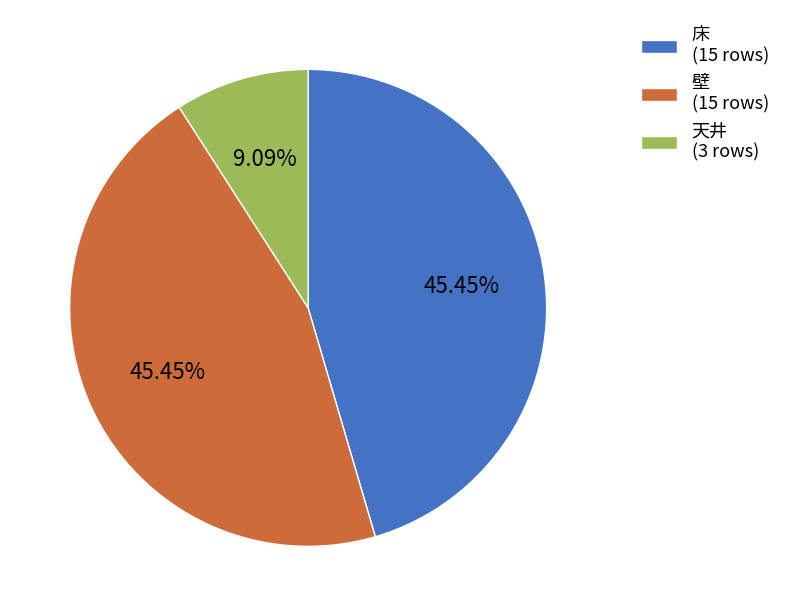

What is the ratio of the value at 壁 (15 rows) to the value at 天井 (3 rows)?

5.0